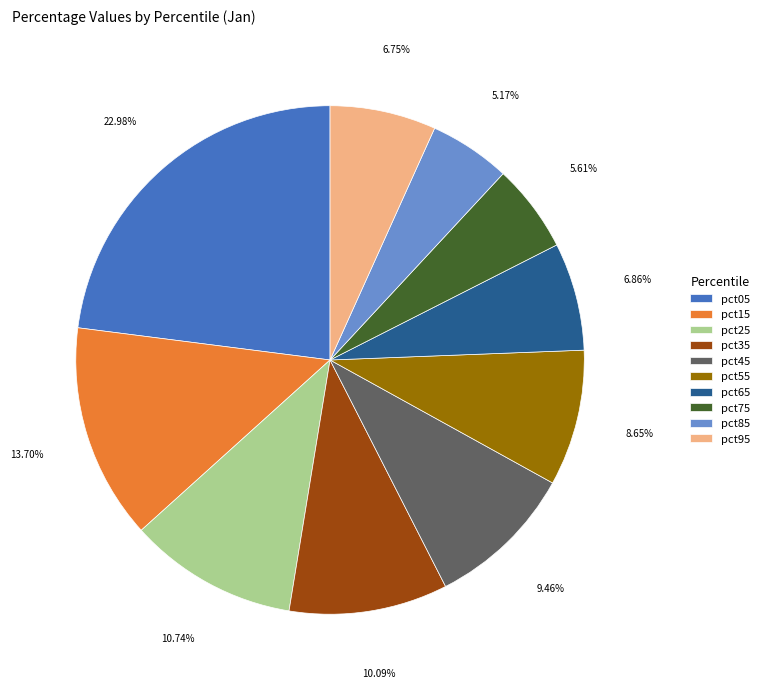

Which has a higher value, pct25 or pct55?

pct25